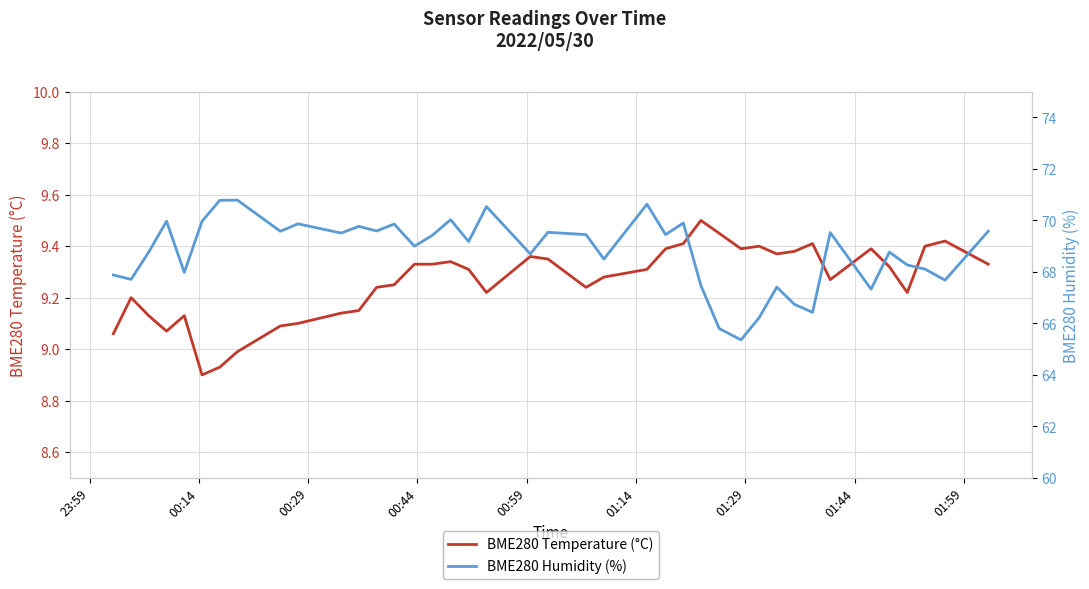

Is this an area chart (filled region under the line)?

No